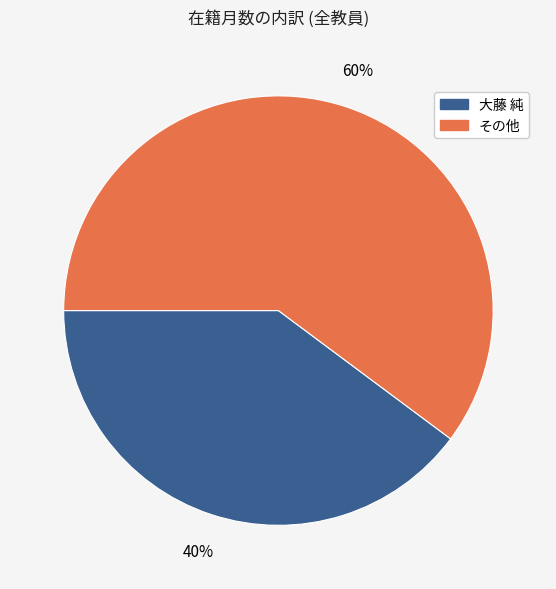

To the nearest percent, what is the difference between the largest and smallest slice percentages?

20%